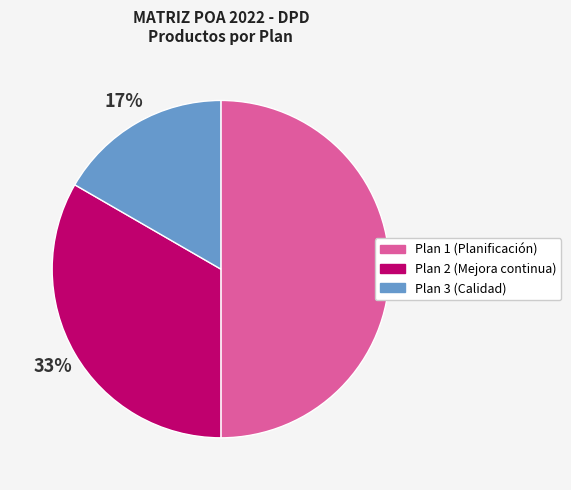

What is the largest slice in the pie chart?

Plan 1 (Planificación)